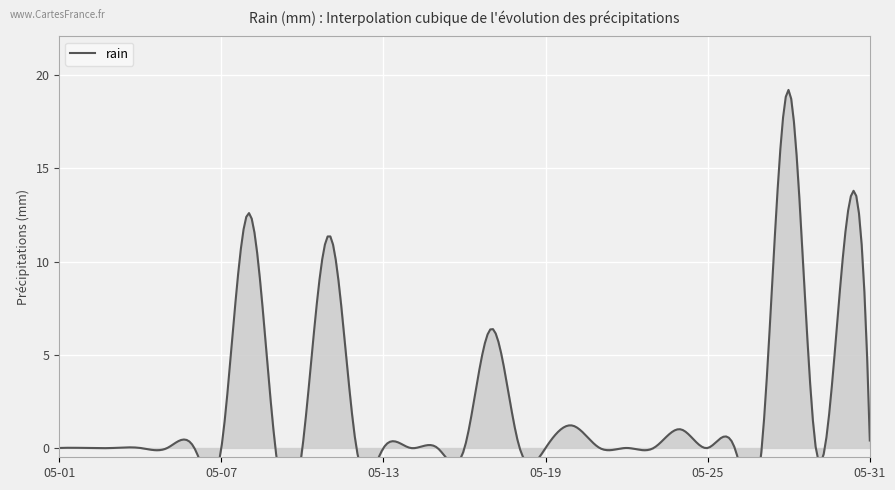

What is the value of the 28th point from the left?

19.2